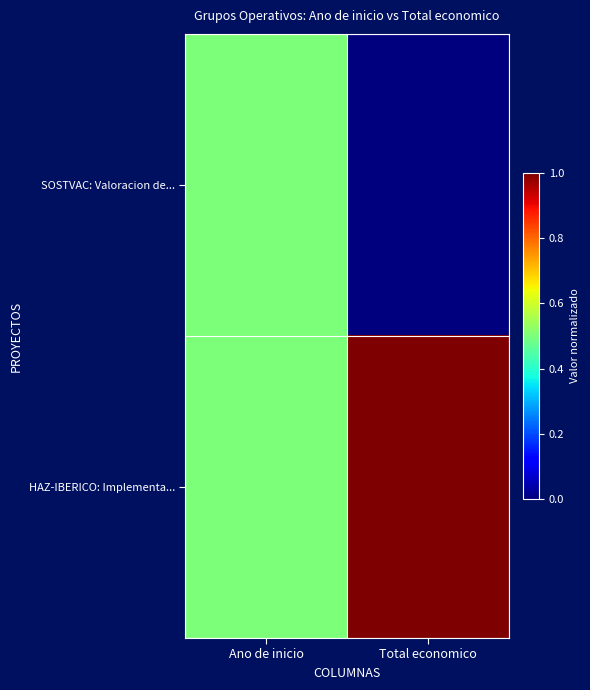

Which series has the largest total across all categories?

HAZ-IBERICO: Implementa...